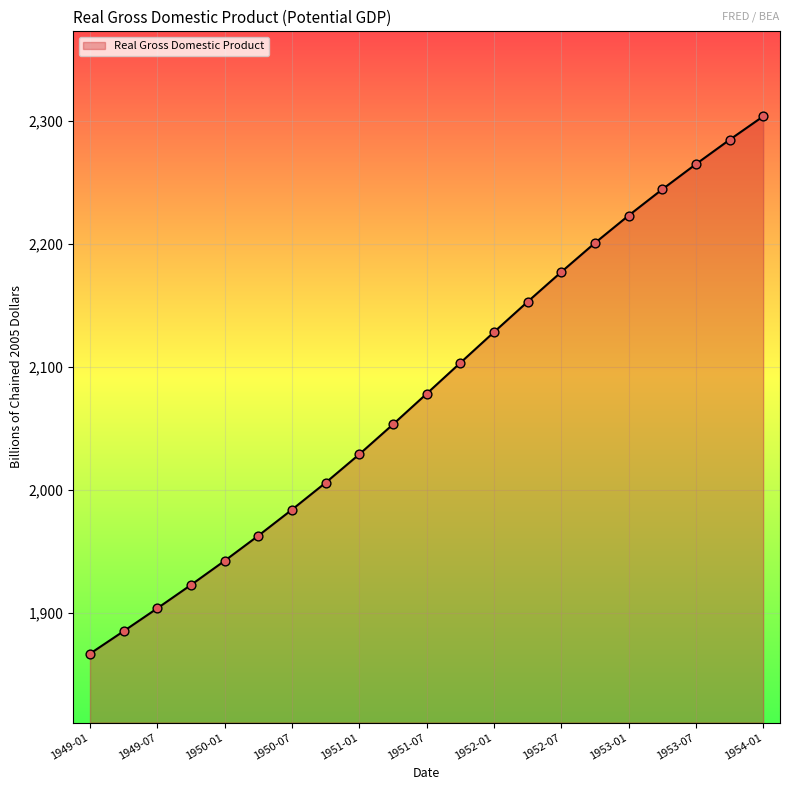

What is the smallest value displayed?

1867.0